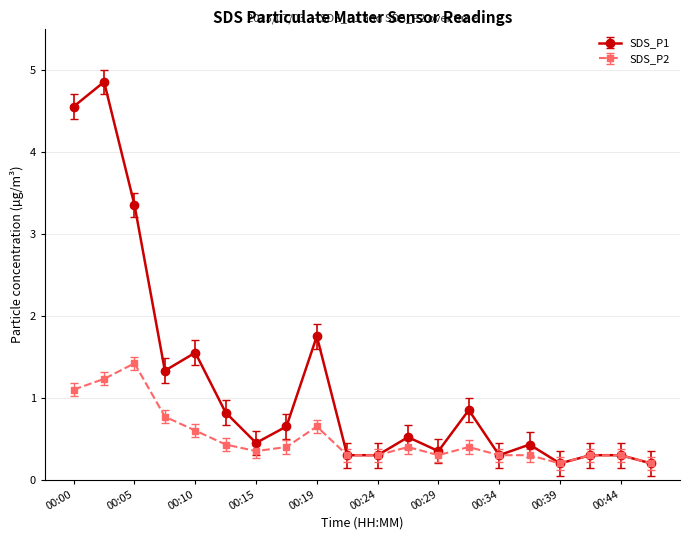

How many distinct data groups are displayed?

2